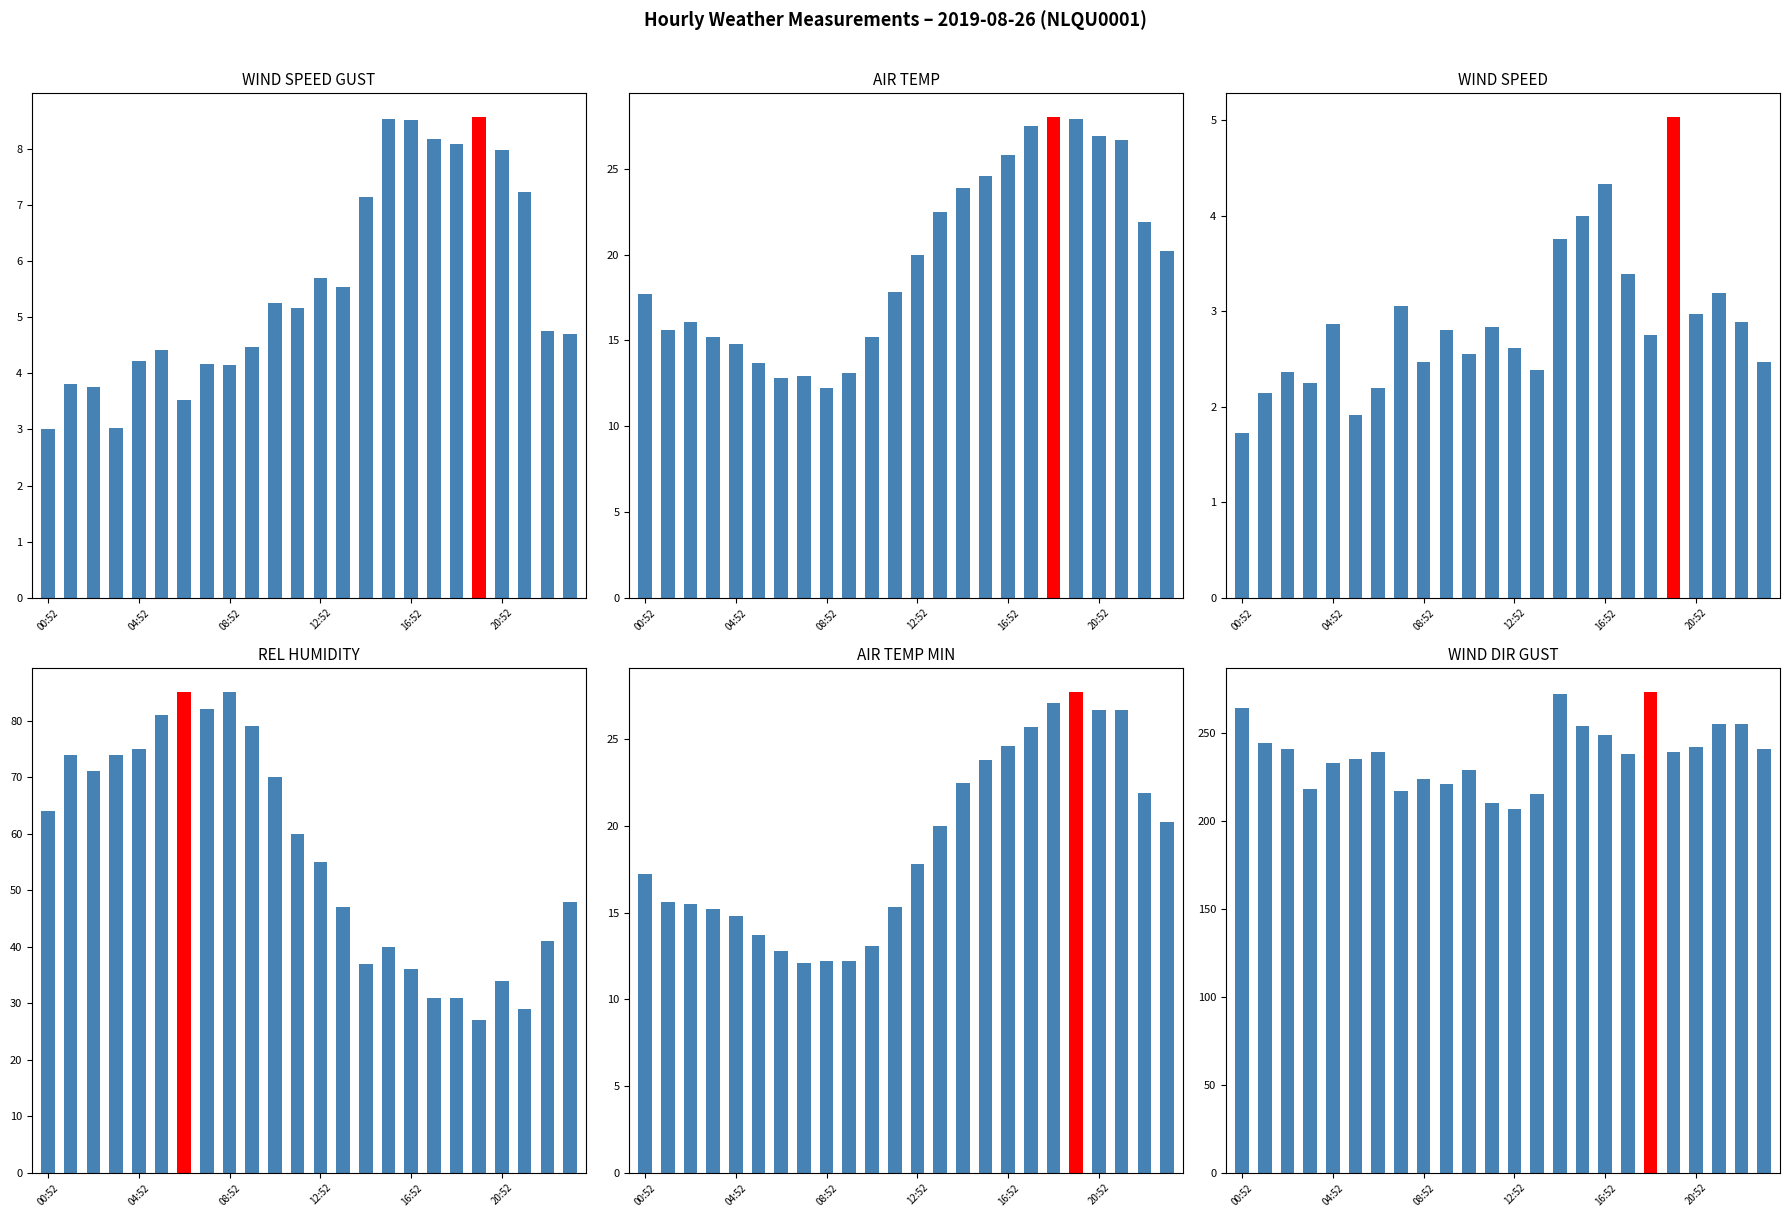

What is the label of the 10th bar from the left?

09:52